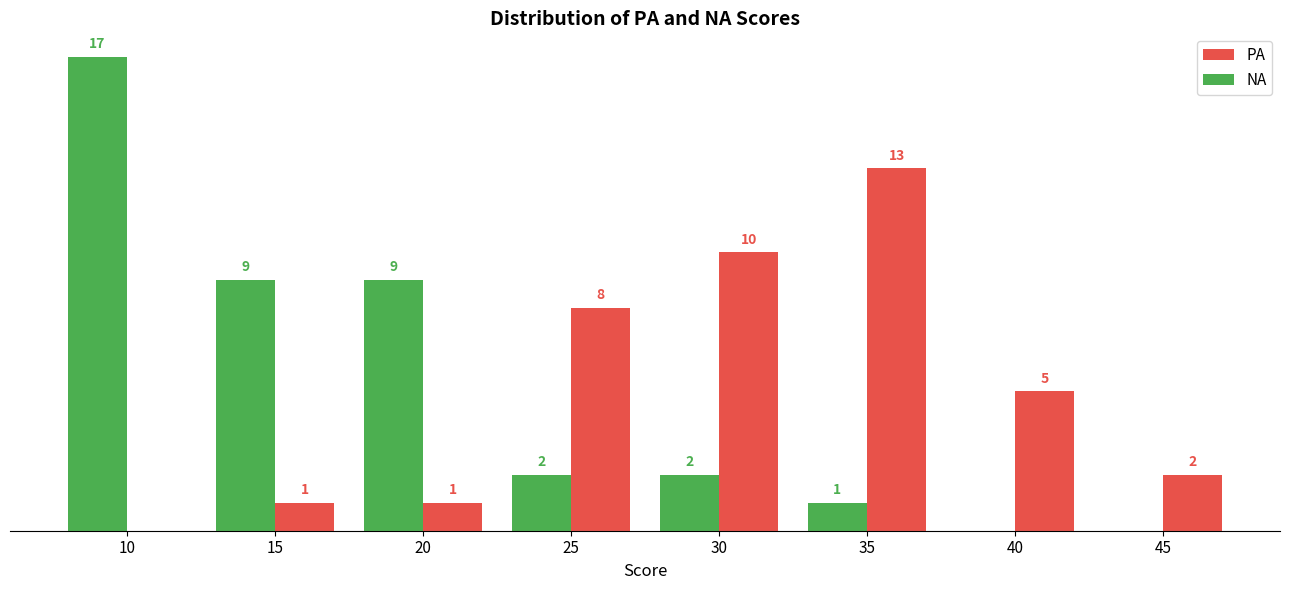

Is the value of PA at 10 greater than the value of NA at 20?

No